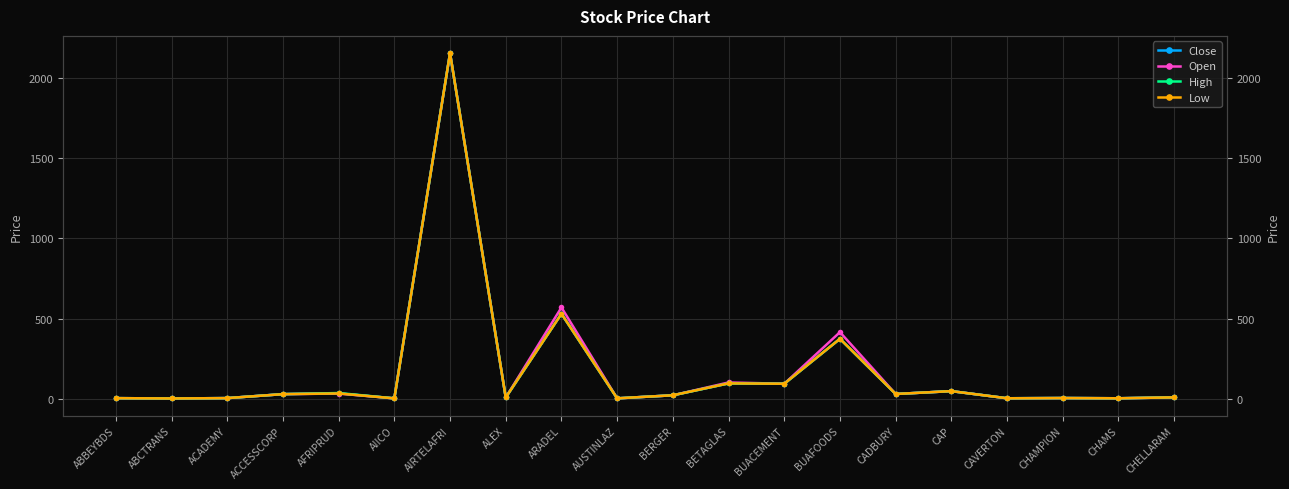

Reading right to left, transcribe all the data shown in this chart.

Close: CHELLARAM=7.9	CHAMS=2.3	CHAMPION=3.8	CAVERTON=2.4	CAP=47.0	CADBURY=29.1	BUAFOODS=373.5	BUACEMENT=93.0	BETAGLAS=95.2	BERGER=21.0	AUSTINLAZ=1.9	ARADEL=530.0	ALEX=7.2	AIRTELAFRI=2156.9	AIICO=1.7	AFRIPRUD=33.0	ACCESSCORP=28.1	ACADEMY=3.3	ABCTRANS=1.3	ABBEYBDS=3.1
Open: CHELLARAM=7.9	CHAMS=2.4	CHAMPION=3.8	CAVERTON=2.3	CAP=47.0	CADBURY=29.1	BUAFOODS=415.0	BUACEMENT=93.0	BETAGLAS=101.0	BERGER=21.0	AUSTINLAZ=1.8	ARADEL=569.3	ALEX=7.2	AIRTELAFRI=2156.9	AIICO=1.8	AFRIPRUD=31.9	ACCESSCORP=28.1	ACADEMY=3.4	ABCTRANS=1.2	ABBEYBDS=3.1
High: CHELLARAM=7.9	CHAMS=2.4	CHAMPION=3.8	CAVERTON=2.5	CAP=47.0	CADBURY=29.1	BUAFOODS=373.5	BUACEMENT=93.0	BETAGLAS=95.2	BERGER=21.0	AUSTINLAZ=1.9	ARADEL=530.0	ALEX=7.2	AIRTELAFRI=2156.9	AIICO=1.8	AFRIPRUD=35.0	ACCESSCORP=28.2	ACADEMY=3.3	ABCTRANS=1.3	ABBEYBDS=3.1
Low: CHELLARAM=7.9	CHAMS=2.3	CHAMPION=3.8	CAVERTON=2.3	CAP=47.0	CADBURY=29.1	BUAFOODS=373.5	BUACEMENT=93.0	BETAGLAS=95.2	BERGER=21.0	AUSTINLAZ=1.9	ARADEL=530.0	ALEX=7.2	AIRTELAFRI=2156.9	AIICO=1.7	AFRIPRUD=32.4	ACCESSCORP=28.1	ACADEMY=3.3	ABCTRANS=1.2	ABBEYBDS=3.1